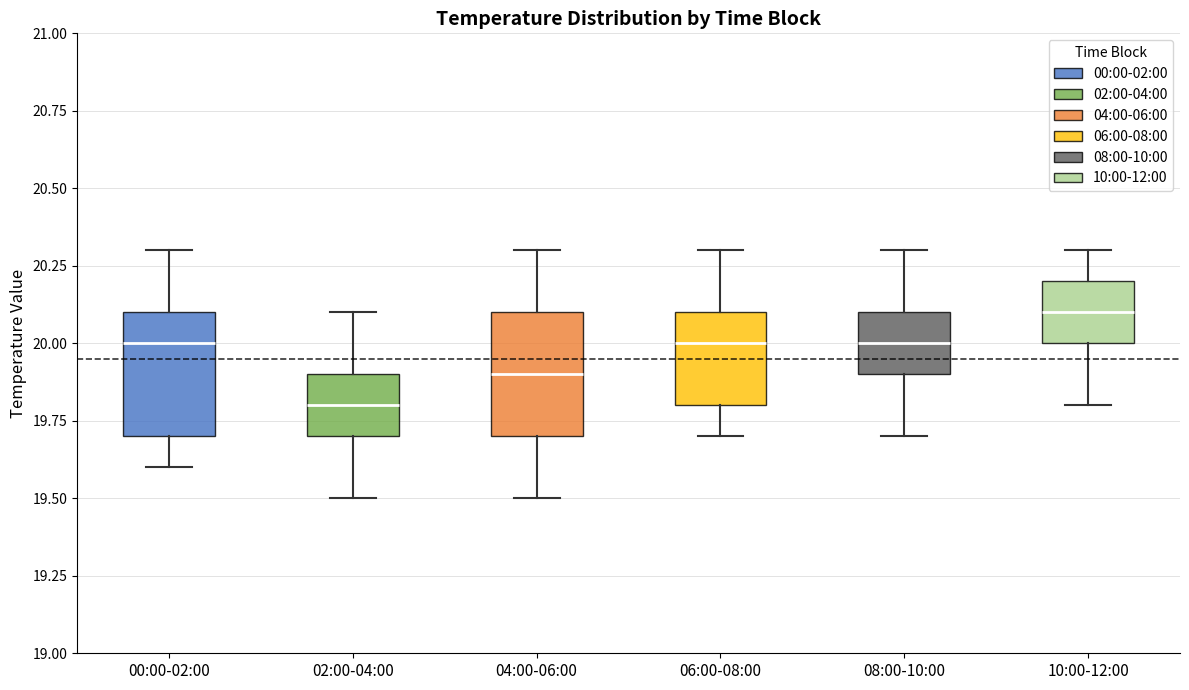

Reading left to right, read every box against the y-axis: the position of its median line, the range the box covers, and the ends of its whiskers. The values are not printed on the chart, so give them approximately, as read against the axis.

00:00-02:00: median 20.0, box 19.7 to 20.1, whiskers 19.6 to 20.3
02:00-04:00: median 19.8, box 19.7 to 19.9, whiskers 19.5 to 20.1
04:00-06:00: median 19.9, box 19.7 to 20.1, whiskers 19.5 to 20.3
06:00-08:00: median 20.0, box 19.8 to 20.1, whiskers 19.7 to 20.3
08:00-10:00: median 20.0, box 19.9 to 20.1, whiskers 19.7 to 20.3
10:00-12:00: median 20.1, box 20.0 to 20.2, whiskers 19.8 to 20.3